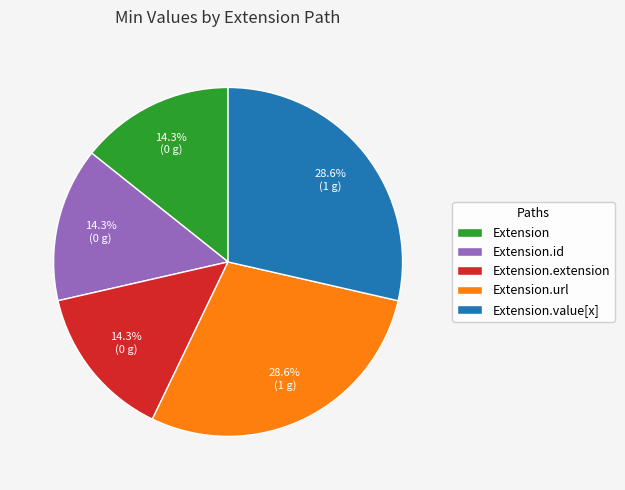

Does Extension.url represent more than half of the total?

No